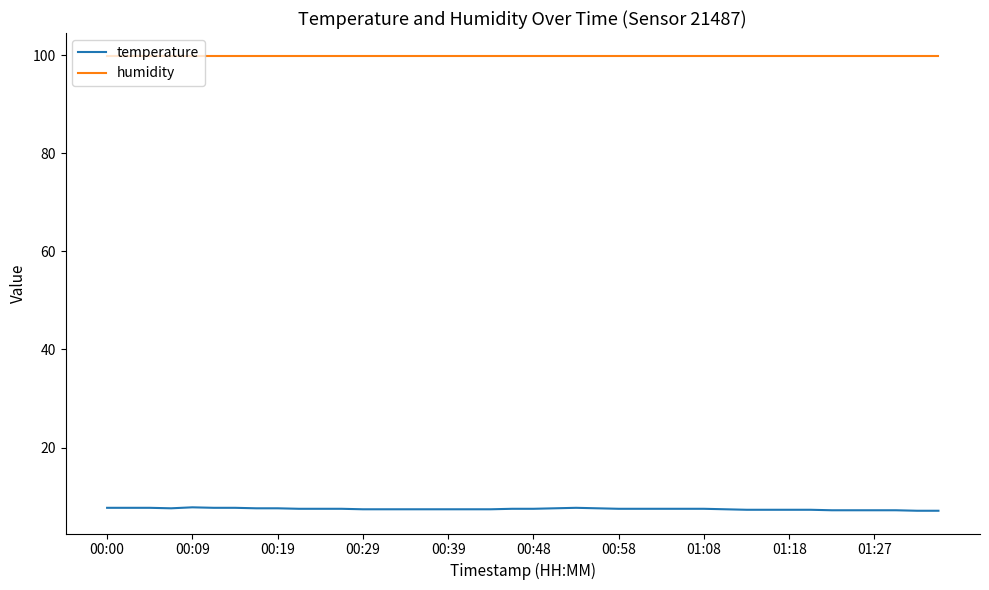

Which series has the largest total across all categories?

humidity